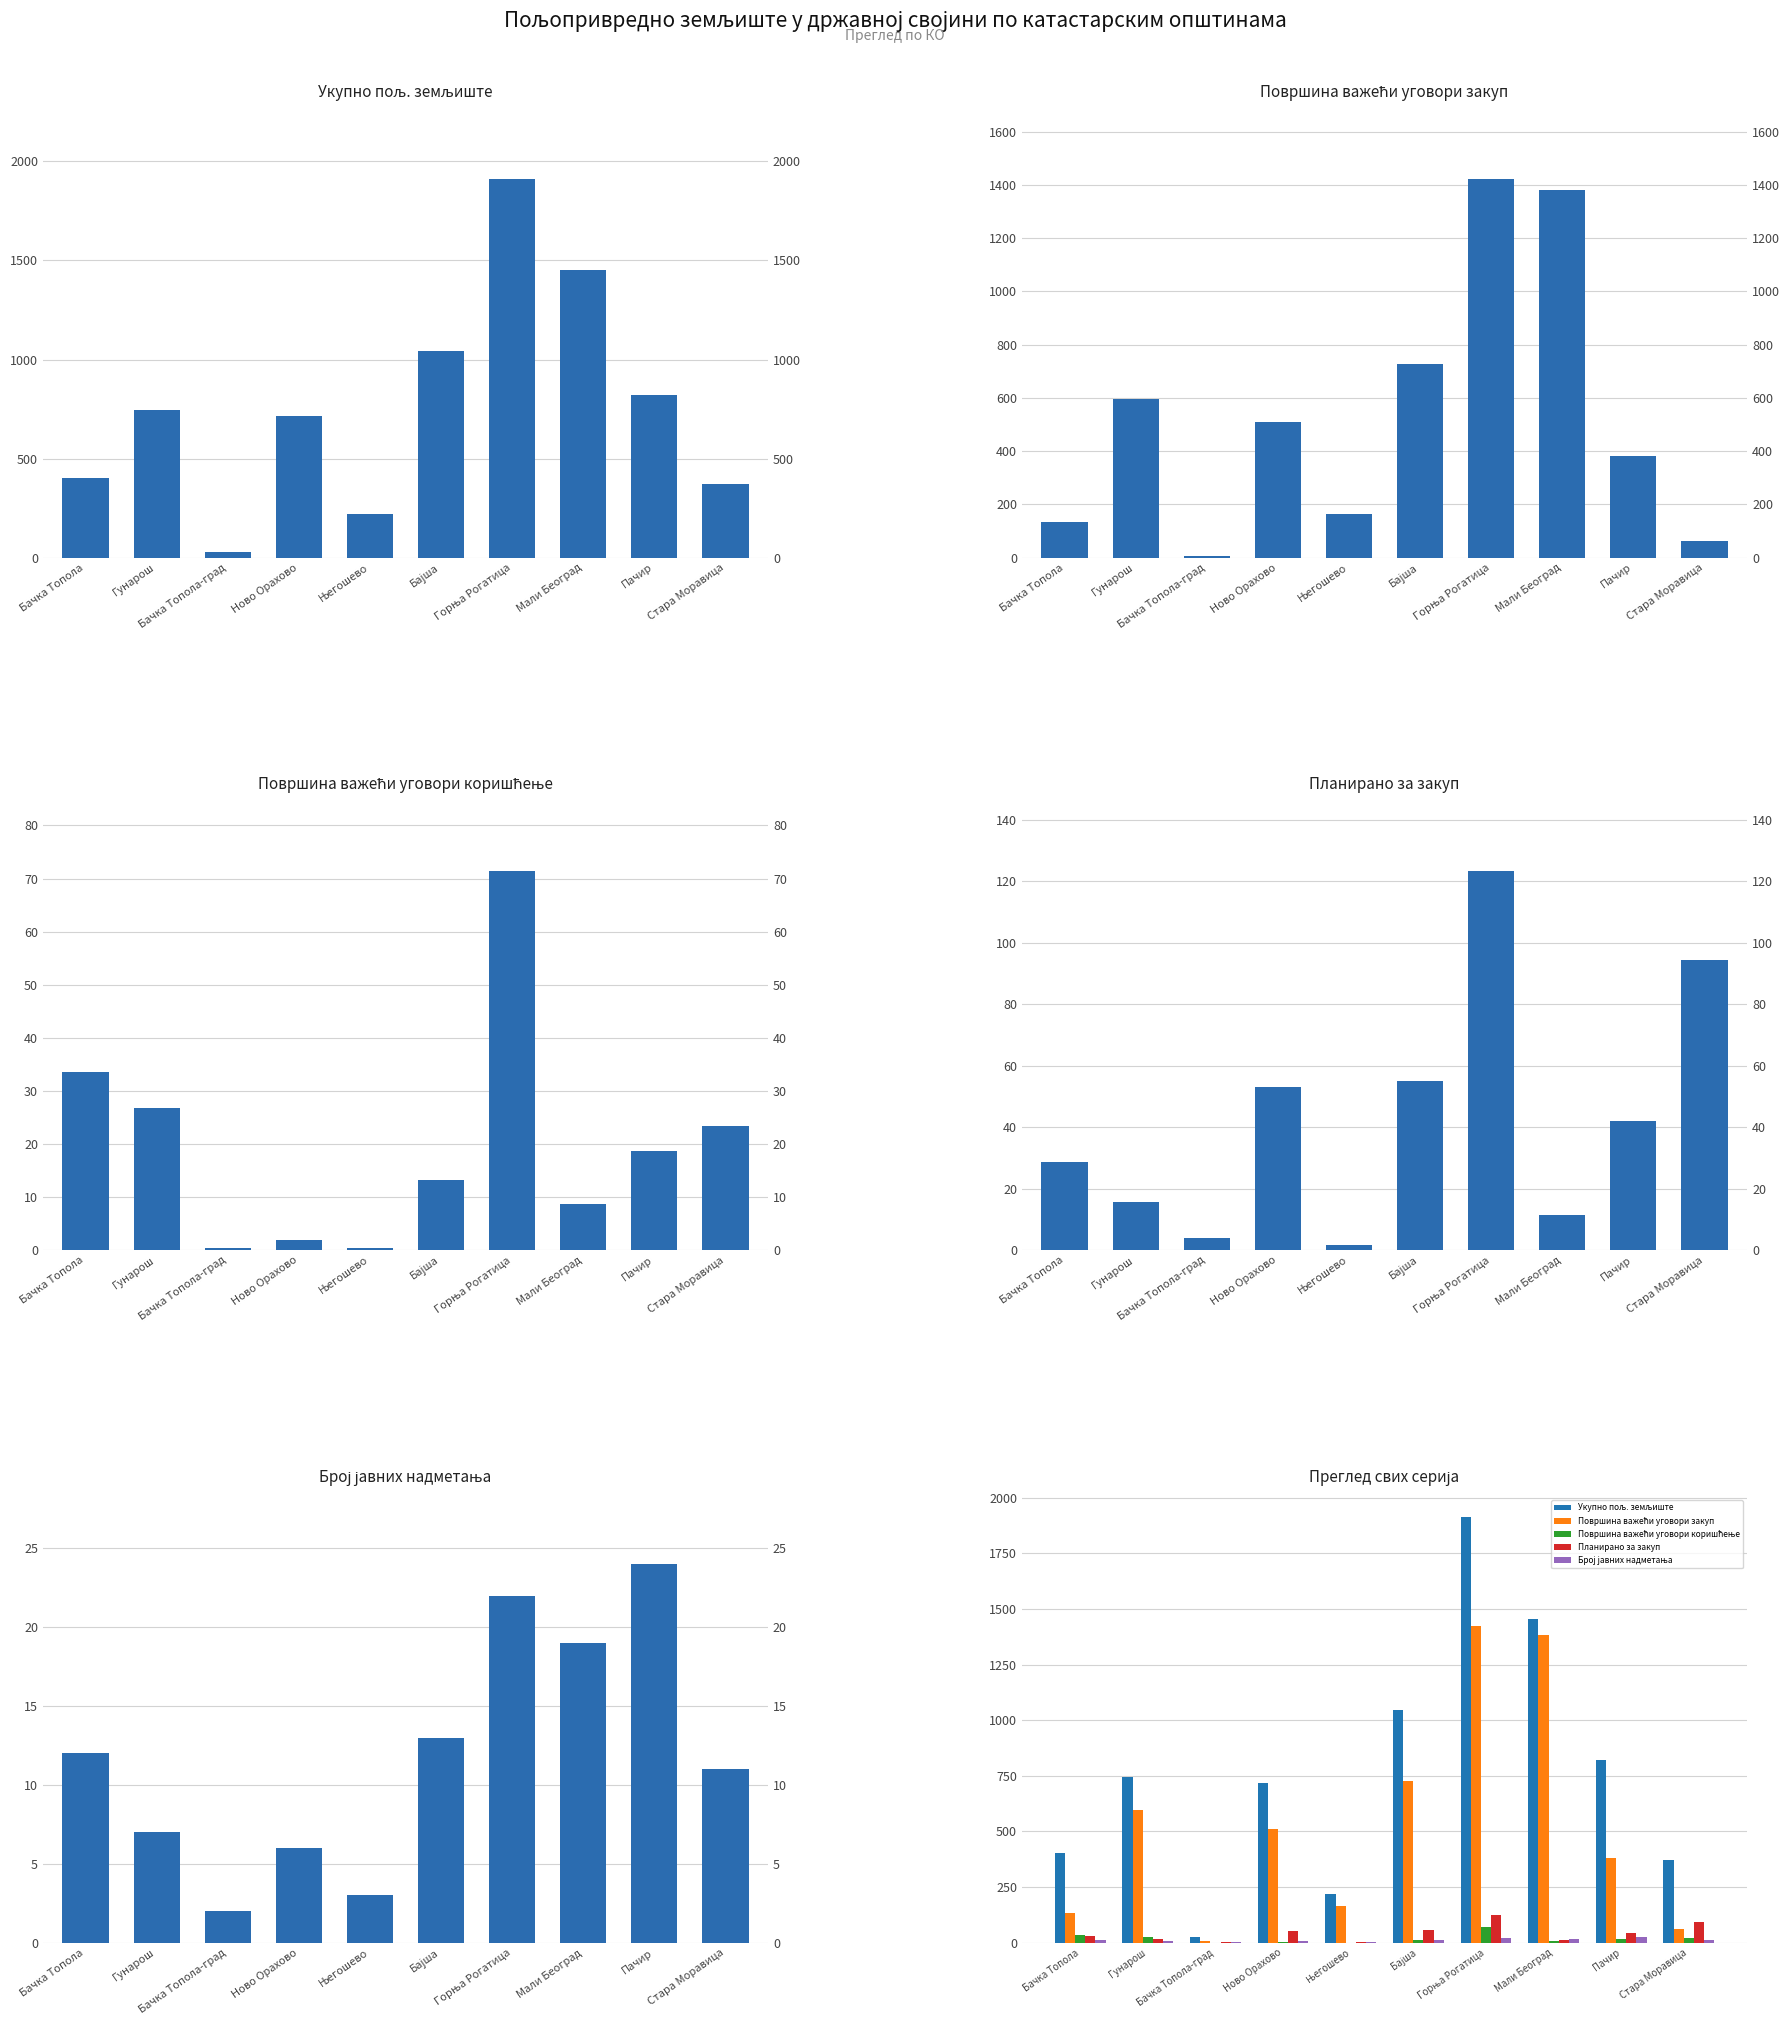

What is the minimum value shown in the chart?

0.4